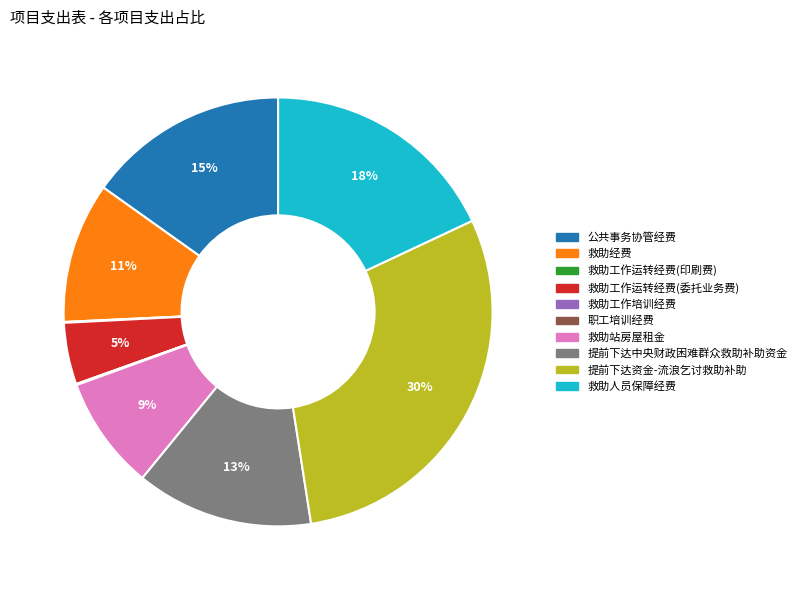

The 救助工作运转经费(委托业务费) slice represents 5% of the pie. True or false?

True